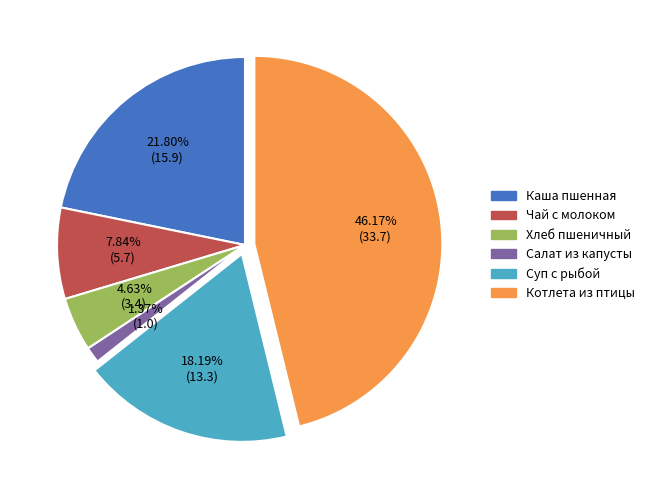

Is there any slice that represents more than half of the pie?

No